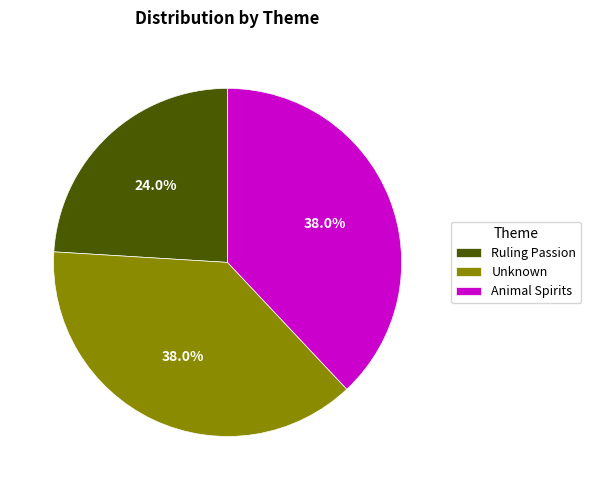

What is the smallest slice in the pie chart?

Ruling Passion